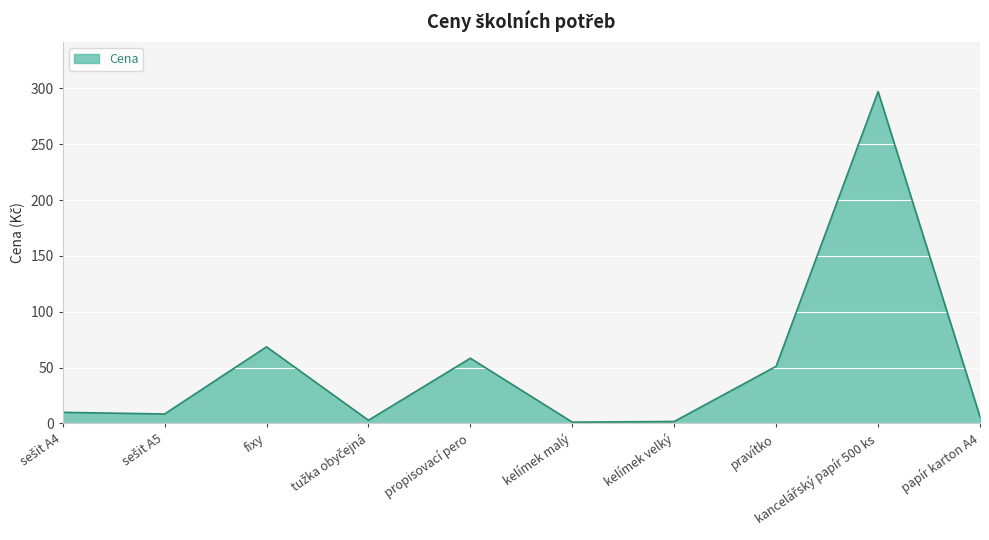

True or false: the data shows 68.8 at pravítko.

False